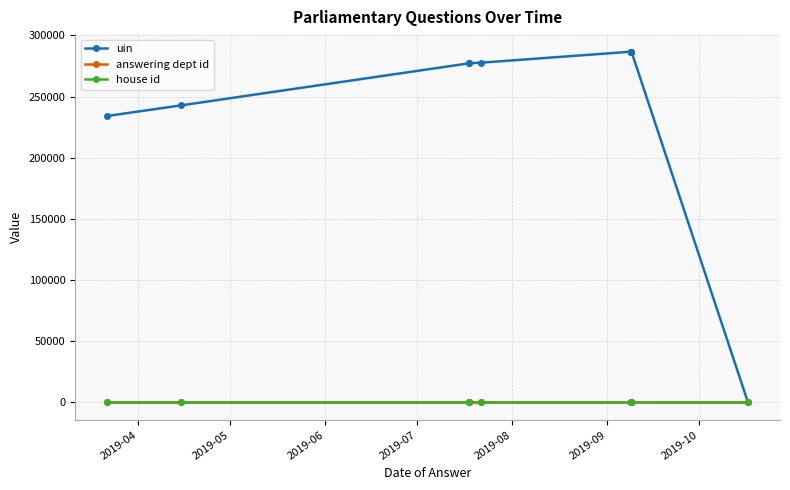

Is the value of uin at 7 greater than the value of house id at 9?

Yes